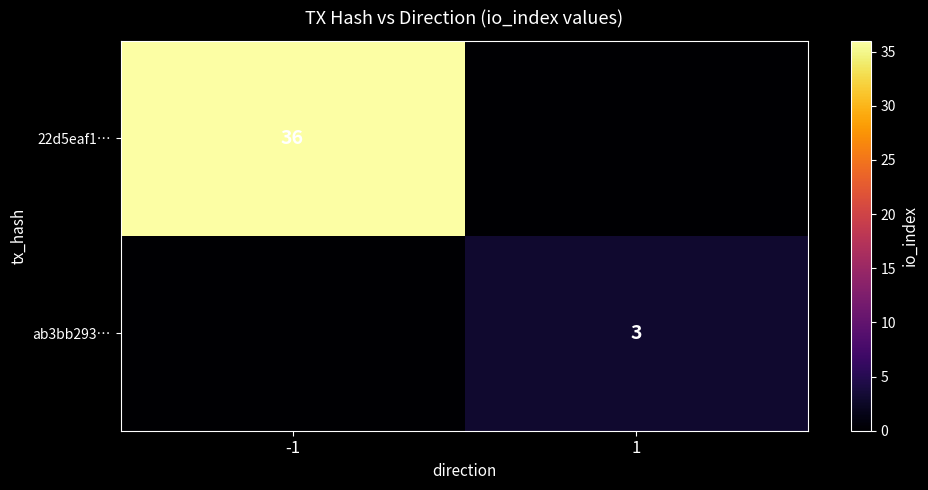

At how many categories does at least one series exceed 24?

1